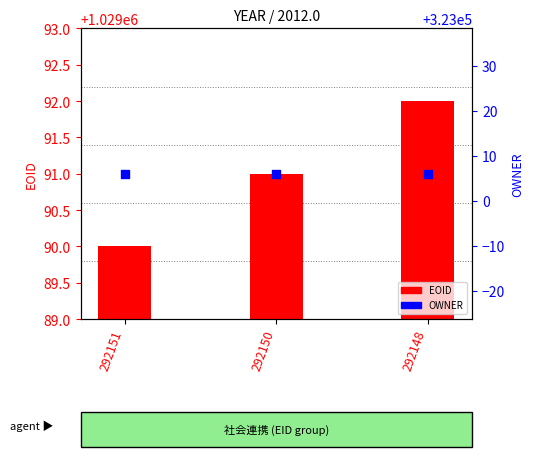

Which series has the widest spread of Y values?

EOID